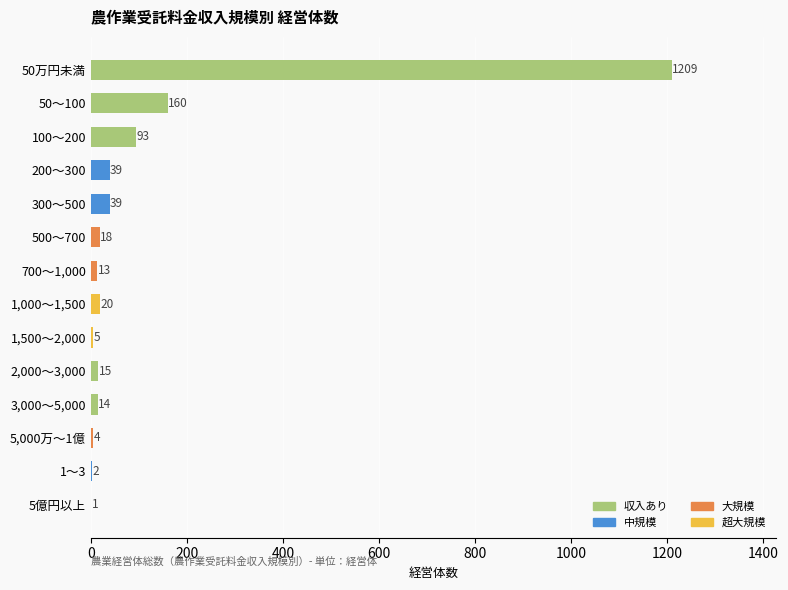

What is the ratio of the value at 1,500～2,000 to the value at 1～3?

2.5